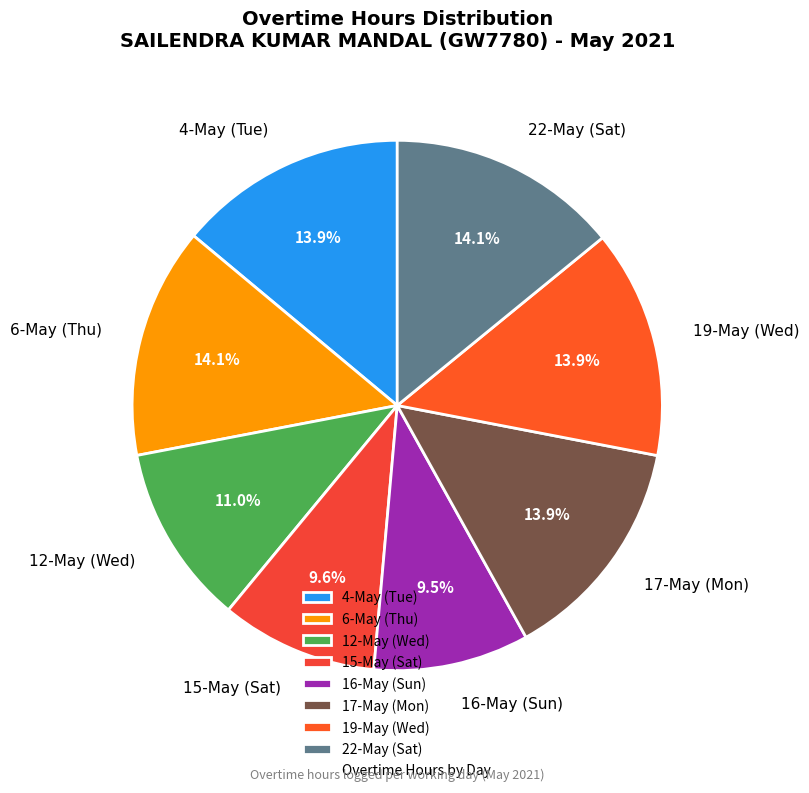

How many slices are in this pie chart?

8